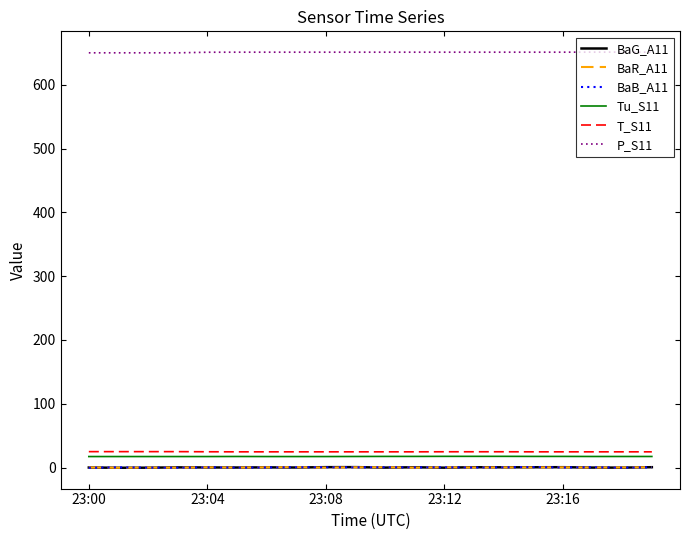

Does the chart display data point markers on the line(s)?

No